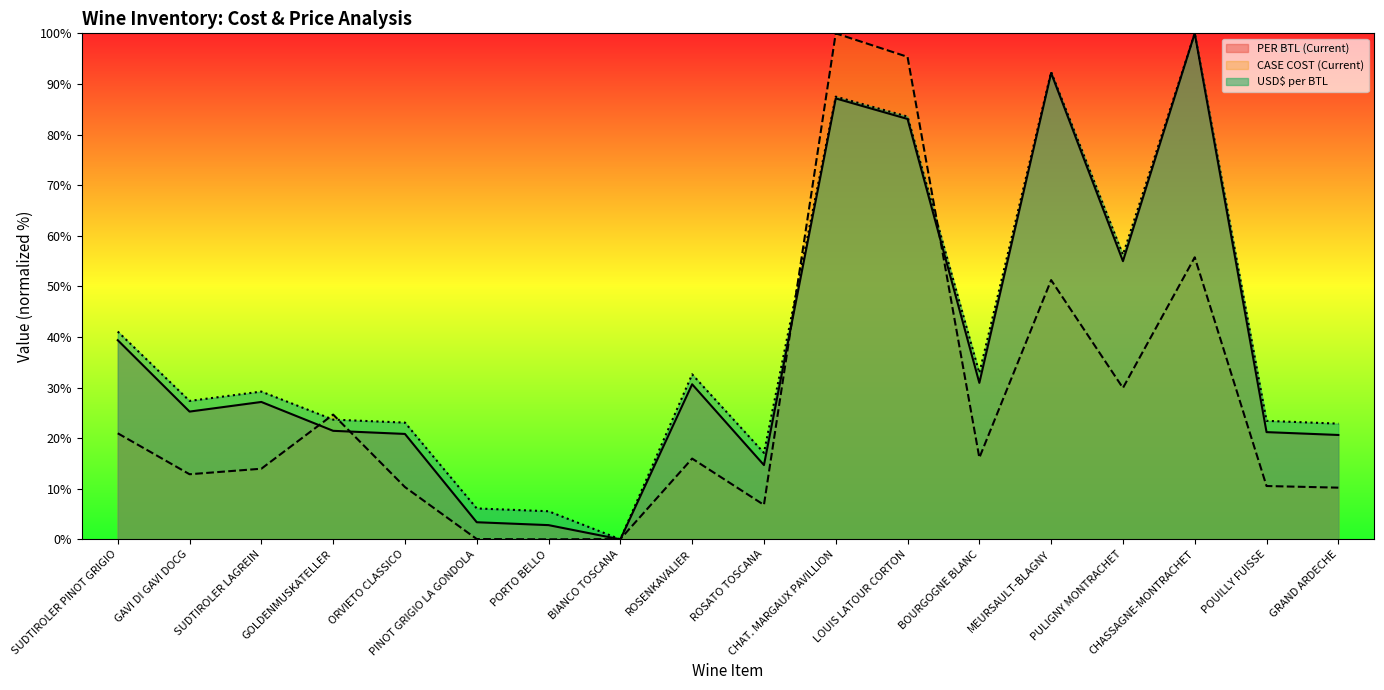

At which category is the sum across all series the highest?

CHAT. MARGAUX PAVILLION